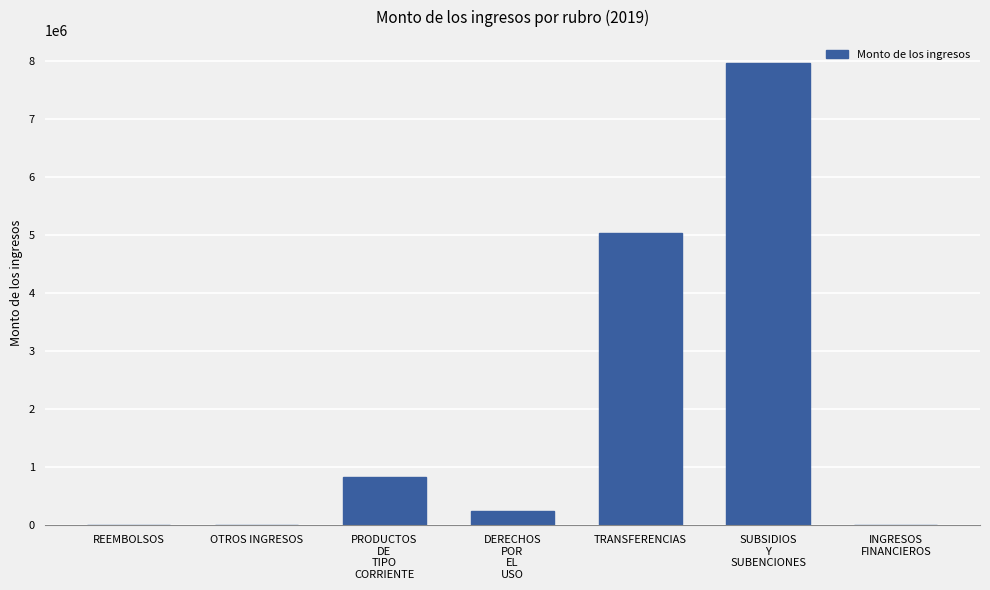

What is the ratio of the value at SUBSIDIOS
Y
SUBENCIONES to the value at DERECHOS
POR
EL
USO?

30.9